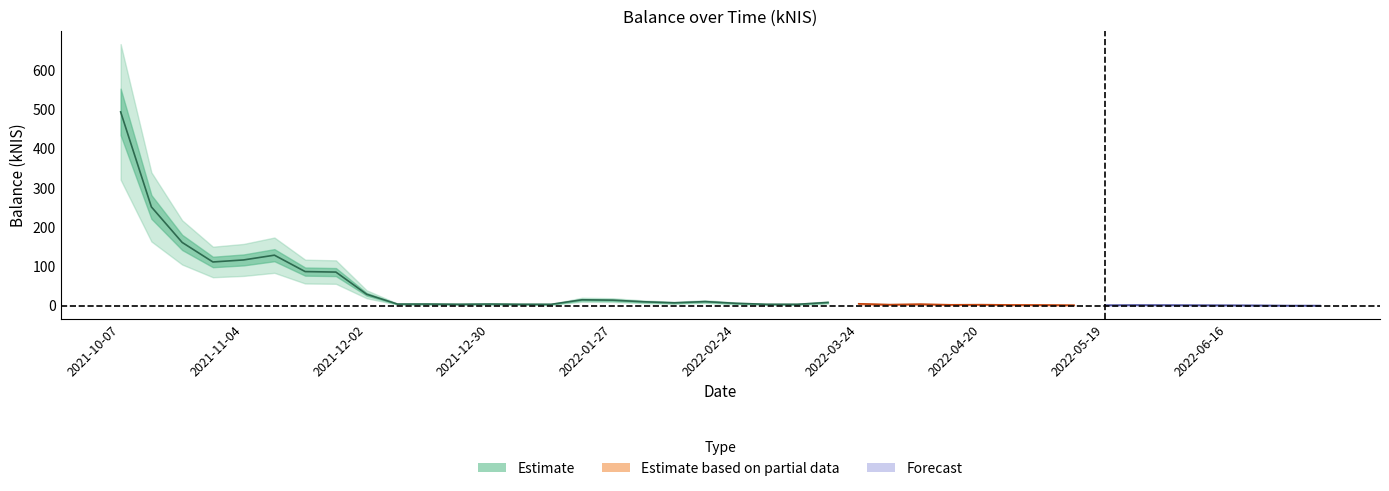

True or false: the data shows 0.8 at 2022-06-02.

False